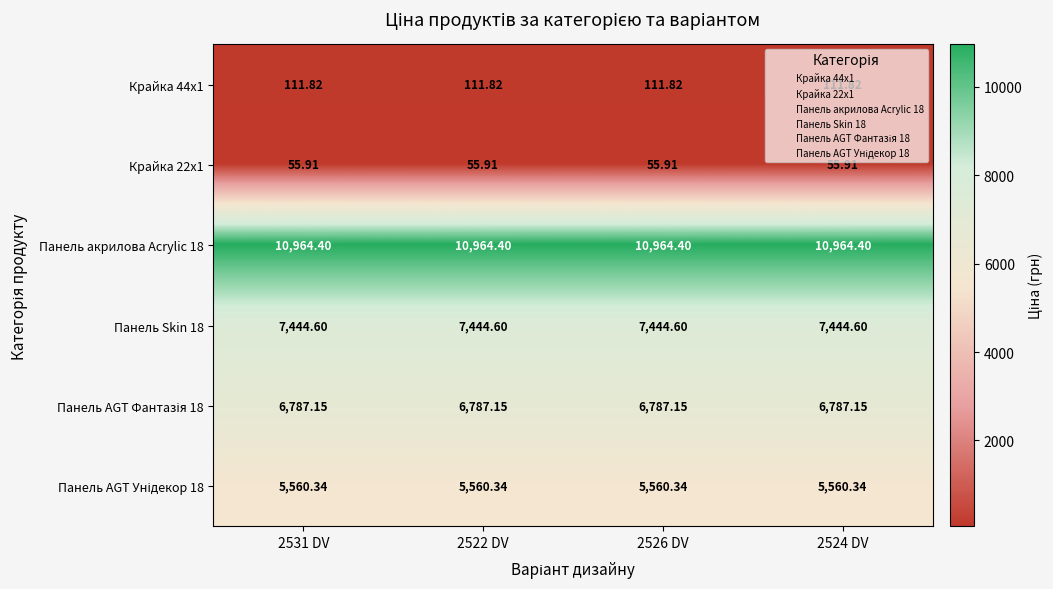

How many series are shown in this chart?

6